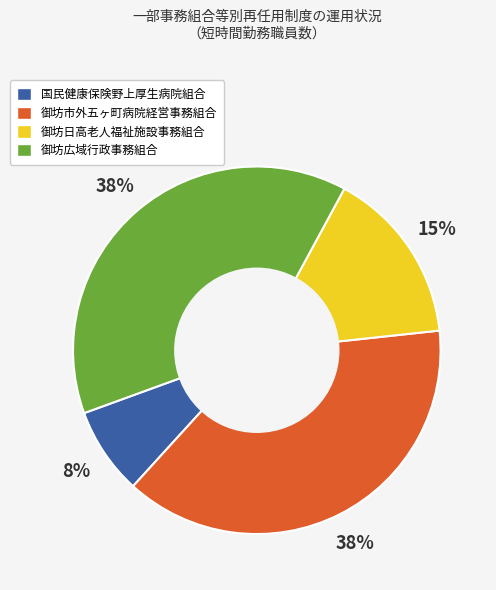

Between 御坊市外五ヶ町病院経営事務組合 and 国民健康保険野上厚生病院組合, which is larger?

御坊市外五ヶ町病院経営事務組合